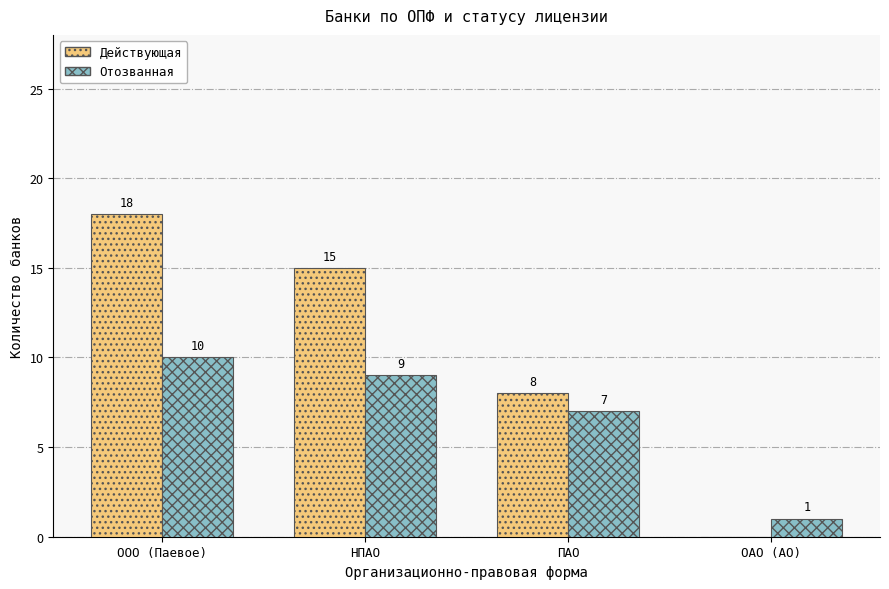

What is the total value across all series at ООО (Паевое)?

28